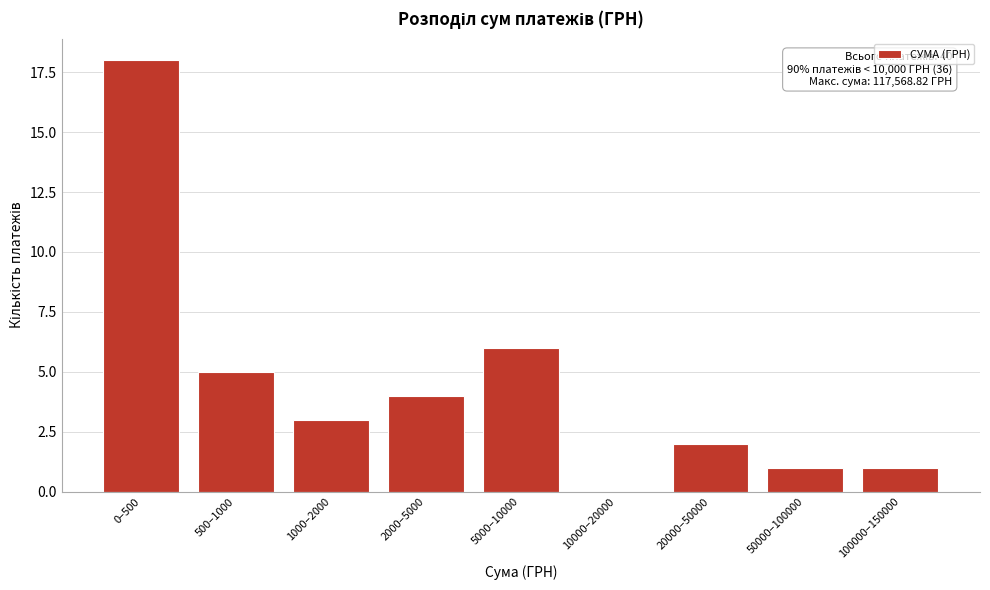

Reading right to left, extract all data points from this chart.

100000–150000=1	50000–100000=1	20000–50000=2	10000–20000=0	5000–10000=6	2000–5000=4	1000–2000=3	500–1000=5	0–500=18